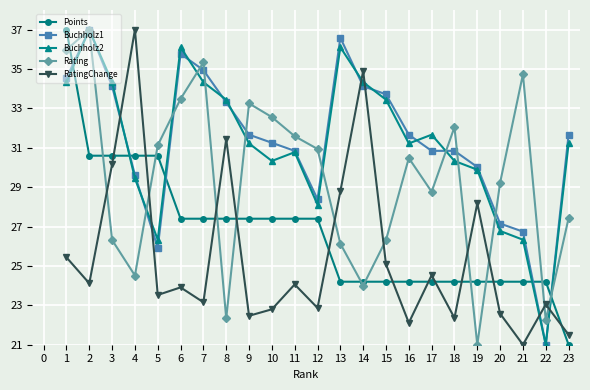

What value does the Buchholz2 series have at 3?

34.3